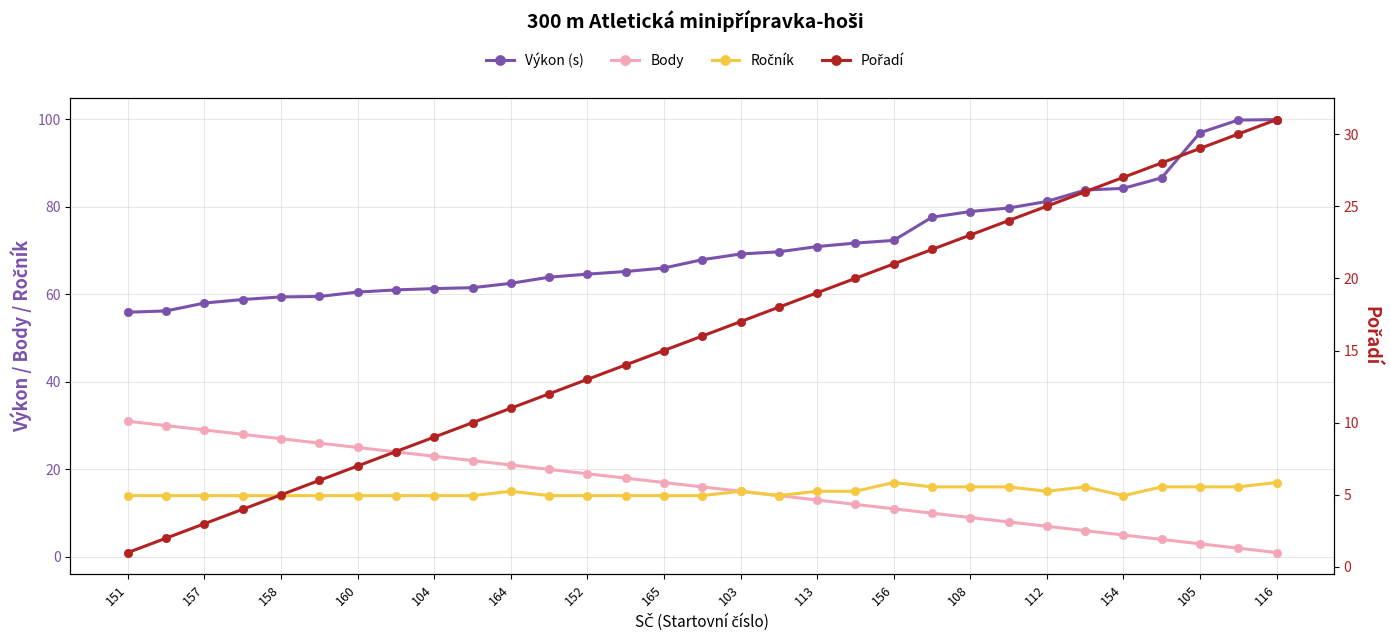

What is the difference between the maximum and minimum values in the Body series?

30.0